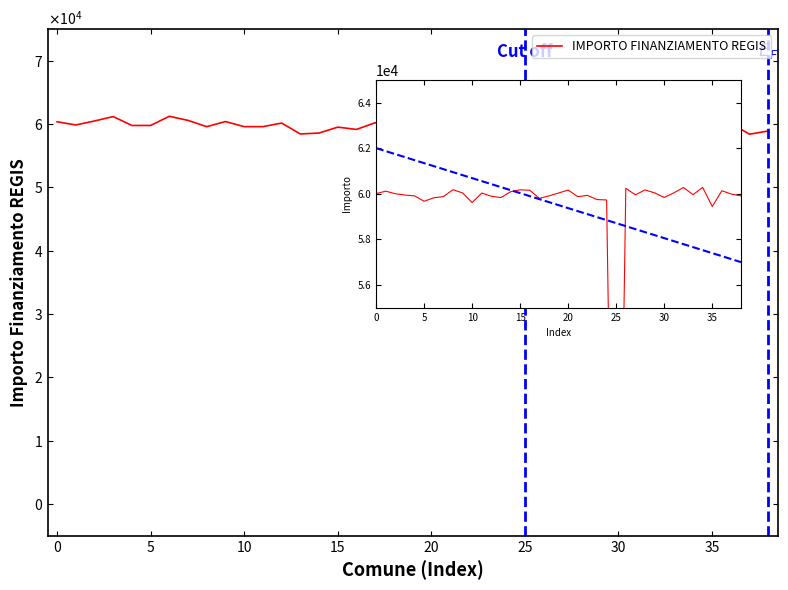

Reading left to right, what are all the values shown in this chart?

60363.4	59855.4	60484.2	61184.4	59778.7	59778.7	61229.4	60579.9	59590.4	60400.0	59595.3	59593.4	60159.6	58435.4	58586.1	59516.2	59155.7	60217.4	59239.6	58836.2	61138.5	59785.4	60020.0	58826.2	59530.5	32677.7	59045.2	60266.6	59485.5	59732.6	59484.6	61447.8	59955.2	59119.8	60624.0	58989.3	60133.1	58398.3	58903.5